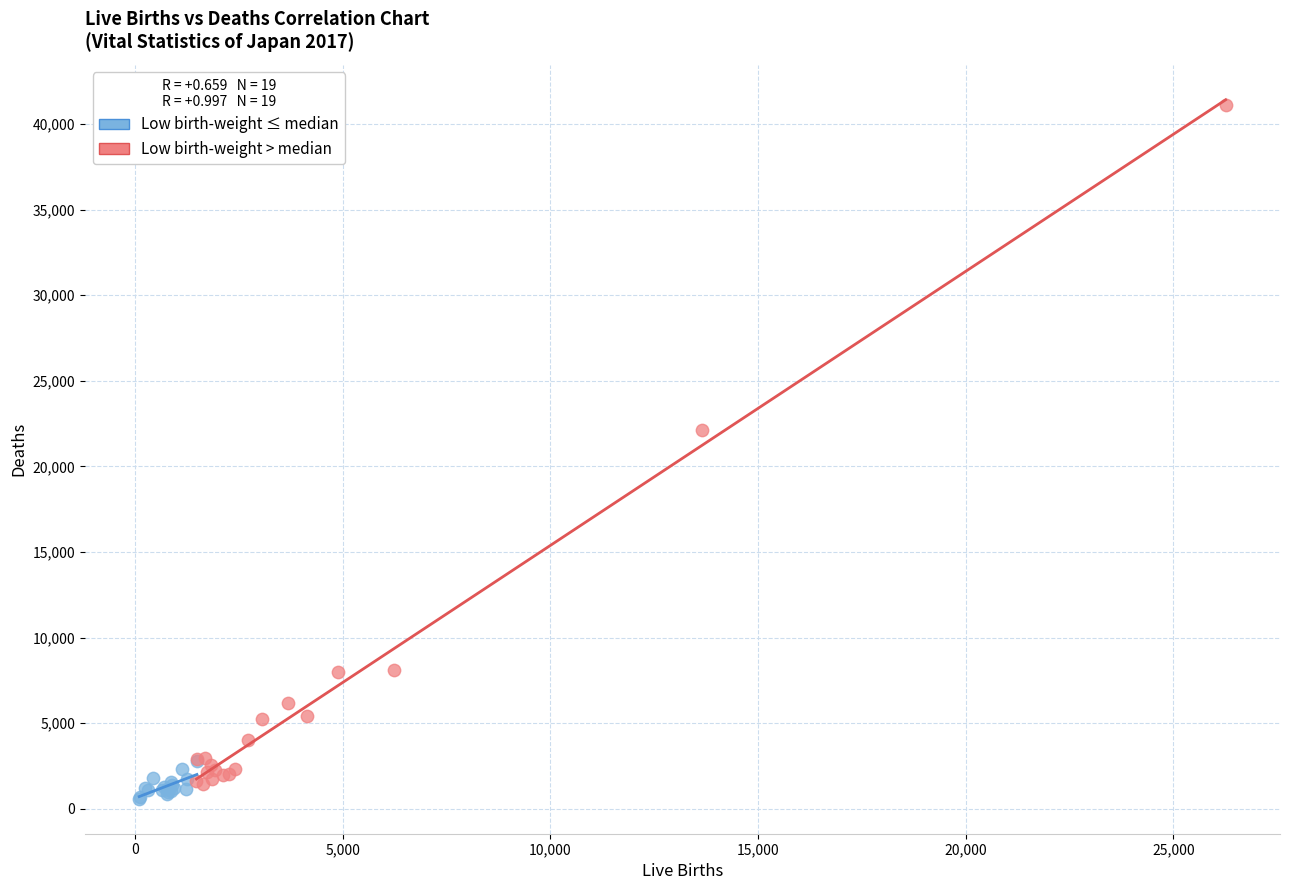

Which series has the largest Y range (max minus min)?

Low birth-weight > median